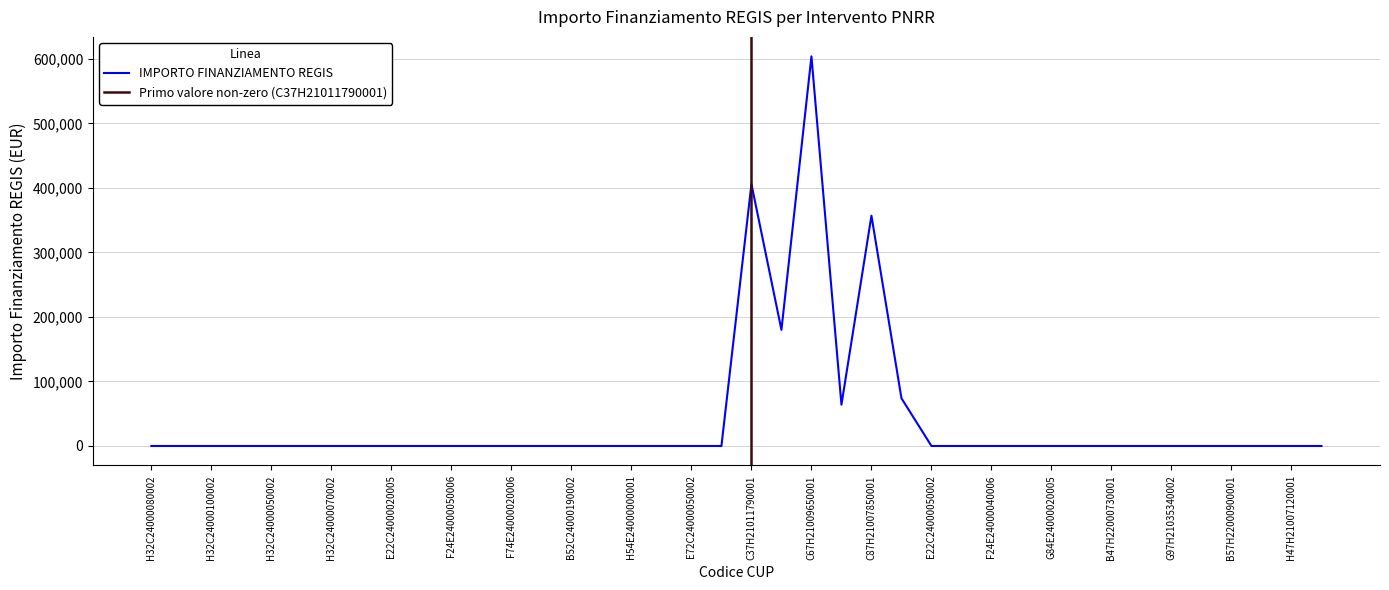

At which category does the data reach its first local peak?

C37H21011790001